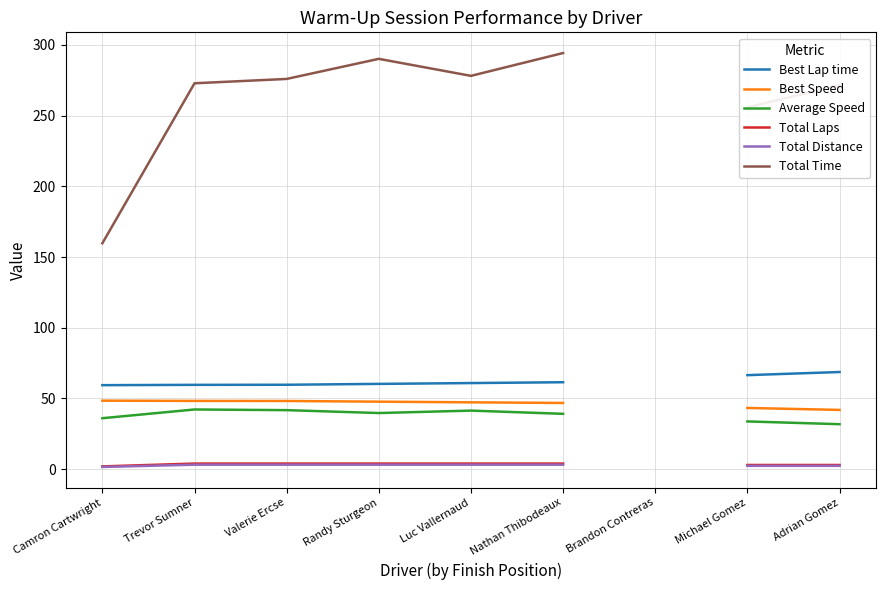

True or false: Total Distance and Best Speed intersect in this chart.

False